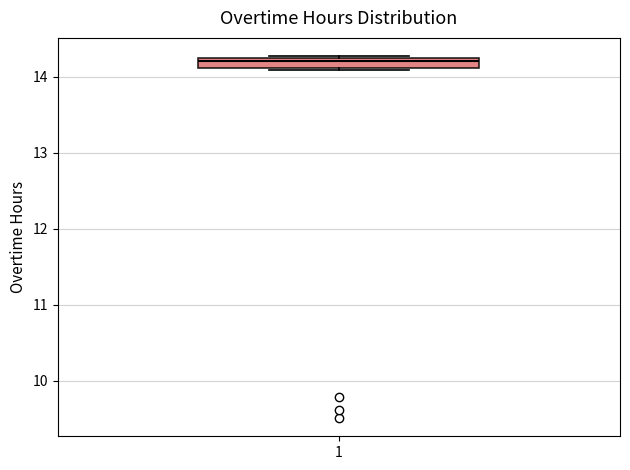

Where is the lower edge of the box at x = 1 on the y-axis? The values are not printed on the chart, so give them approximately, as read against the axis.

14.1